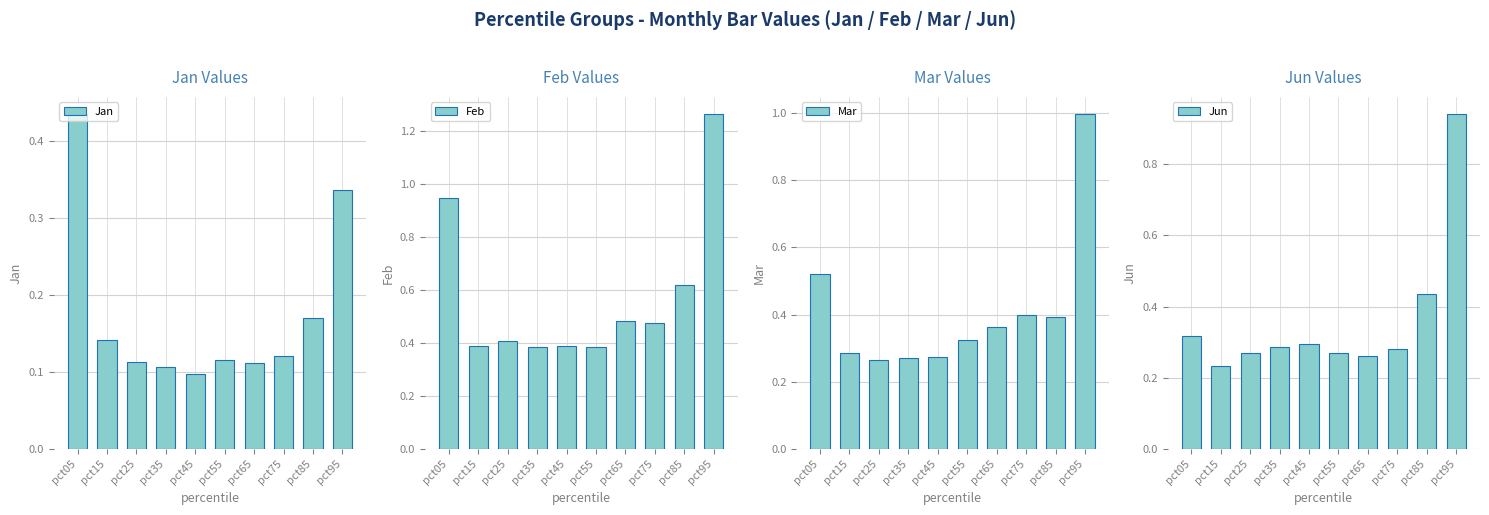

The value of Feb at pct35 is 0.4. True or false?

True